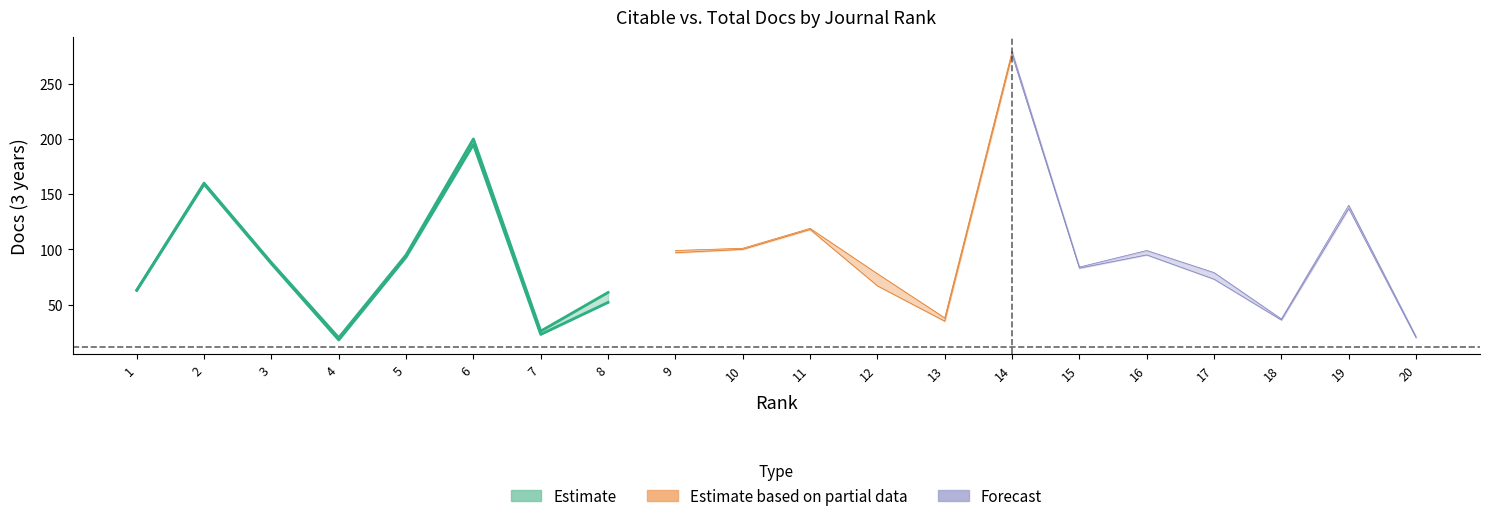

What is the smallest value displayed?

12